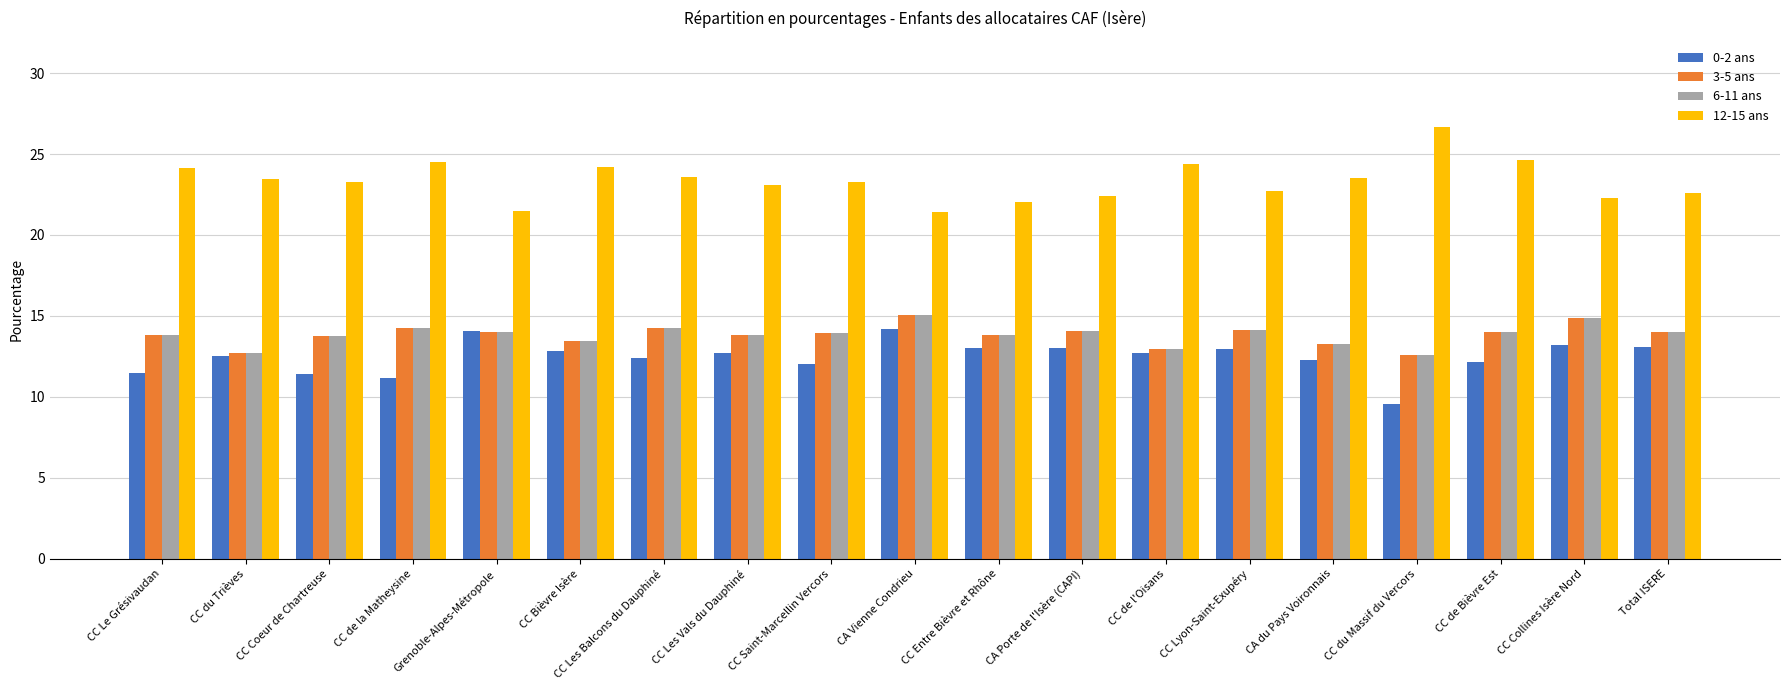

Is it true that 0-2 ans equals 13.1 at Total ISERE?

True